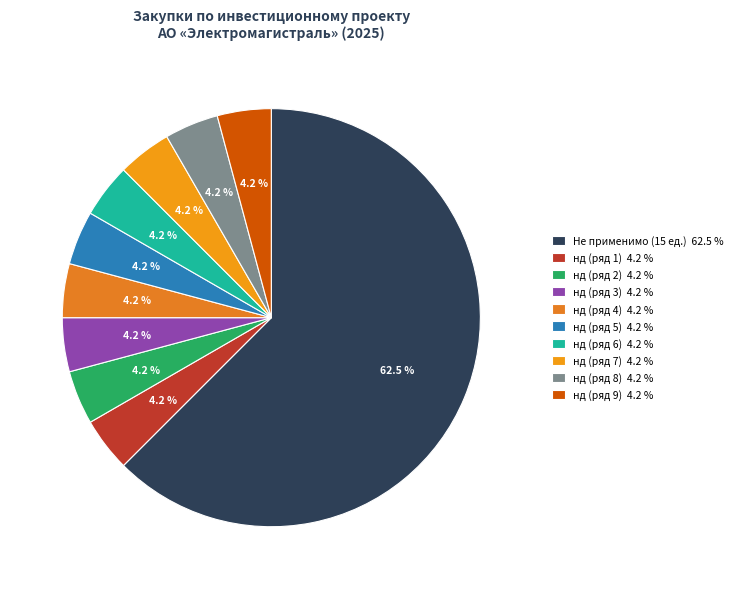

How many slices are in this pie chart?

10